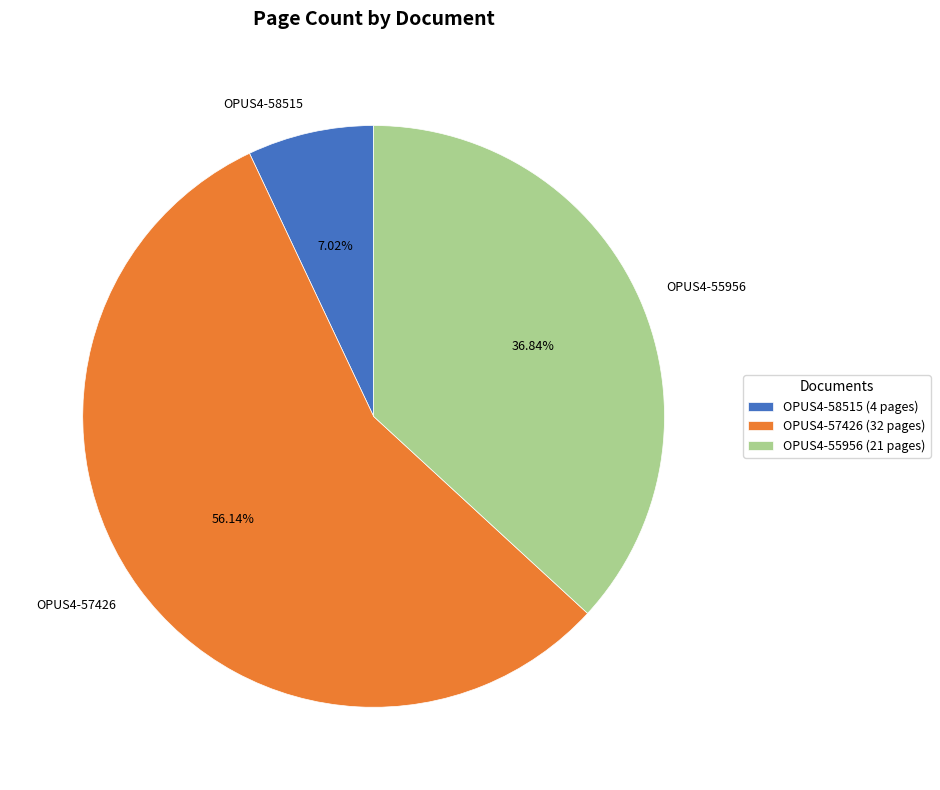

What is the ratio of the value at OPUS4-57426 to the value at OPUS4-58515?

8.0